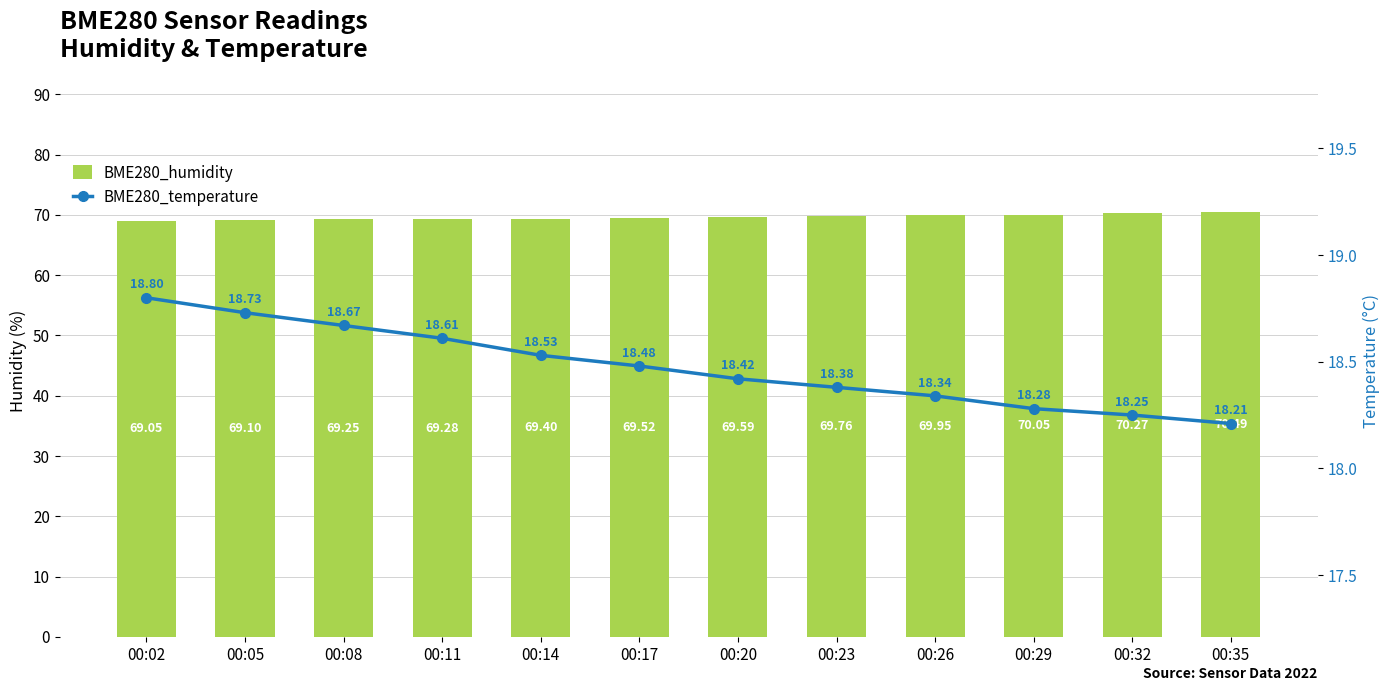

The value of BME280_humidity at 00:23 is 119.1. True or false?

False